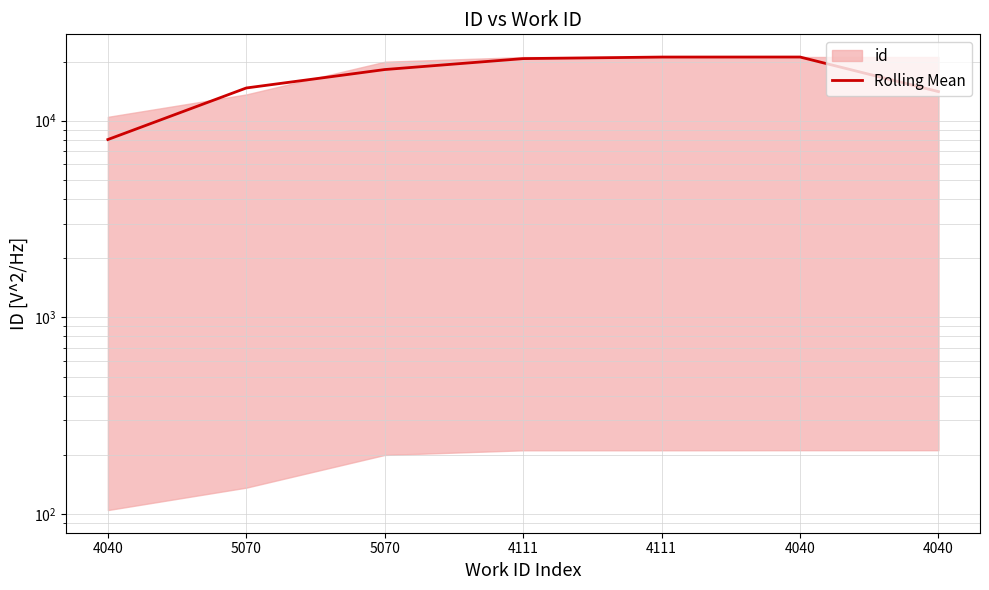

Approximately how many times larger is the value at 4111 compared to 4111?

1.0